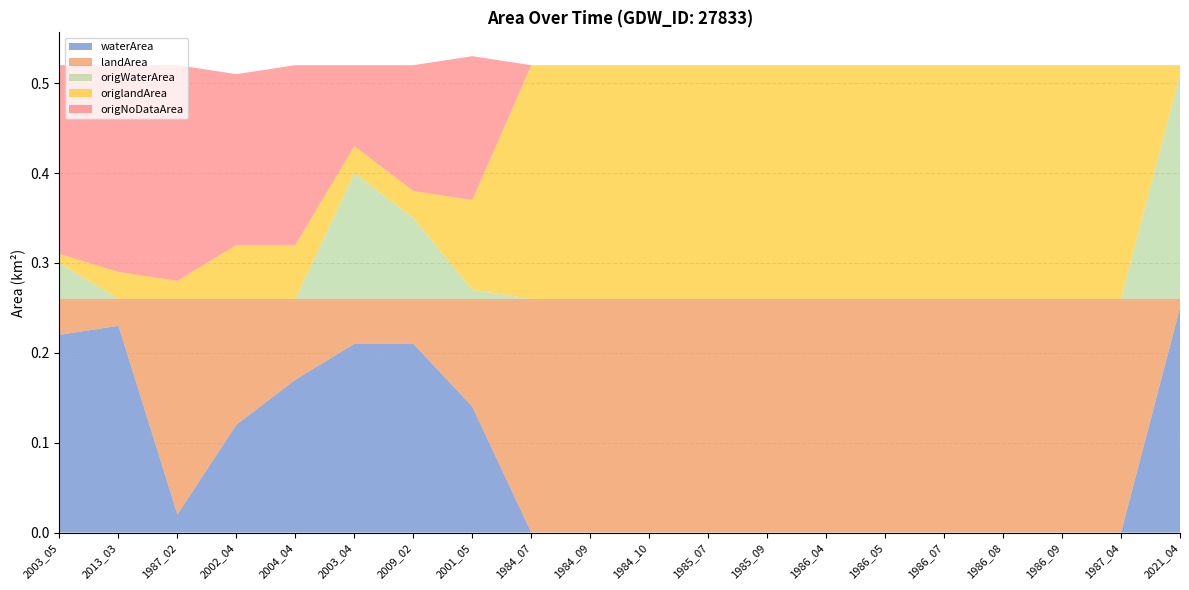

Reading left to right, extract all data points from this chart.

waterArea: 2003_05=0.2	2013_03=0.2	1987_02=0.0	2002_04=0.1	2004_04=0.2	2003_04=0.2	2009_02=0.2	2001_05=0.1	1984_07=0.0	1984_09=0.0	1984_10=0.0	1985_07=0.0	1985_09=0.0	1986_04=0.0	1986_05=0.0	1986_07=0.0	1986_08=0.0	1986_09=0.0	1987_04=0.0	2021_04=0.2
landArea: 2003_05=0.0	2013_03=0.0	1987_02=0.2	2002_04=0.1	2004_04=0.1	2003_04=0.1	2009_02=0.1	2001_05=0.1	1984_07=0.3	1984_09=0.3	1984_10=0.3	1985_07=0.3	1985_09=0.3	1986_04=0.3	1986_05=0.3	1986_07=0.3	1986_08=0.3	1986_09=0.3	1987_04=0.3	2021_04=0.0
origWaterArea: 2003_05=0.0	2013_03=0.0	1987_02=0.0	2002_04=0.0	2004_04=0.0	2003_04=0.1	2009_02=0.1	2001_05=0.0	1984_07=0.0	1984_09=0.0	1984_10=0.0	1985_07=0.0	1985_09=0.0	1986_04=0.0	1986_05=0.0	1986_07=0.0	1986_08=0.0	1986_09=0.0	1987_04=0.0	2021_04=0.2
origlandArea: 2003_05=0.0	2013_03=0.0	1987_02=0.0	2002_04=0.1	2004_04=0.1	2003_04=0.0	2009_02=0.0	2001_05=0.1	1984_07=0.3	1984_09=0.3	1984_10=0.3	1985_07=0.3	1985_09=0.3	1986_04=0.3	1986_05=0.3	1986_07=0.3	1986_08=0.3	1986_09=0.3	1987_04=0.3	2021_04=0.0
origNoDataArea: 2003_05=0.2	2013_03=0.2	1987_02=0.2	2002_04=0.2	2004_04=0.2	2003_04=0.1	2009_02=0.1	2001_05=0.2	1984_07=0.0	1984_09=0.0	1984_10=0.0	1985_07=0.0	1985_09=0.0	1986_04=0.0	1986_05=0.0	1986_07=0.0	1986_08=0.0	1986_09=0.0	1987_04=0.0	2021_04=0.0